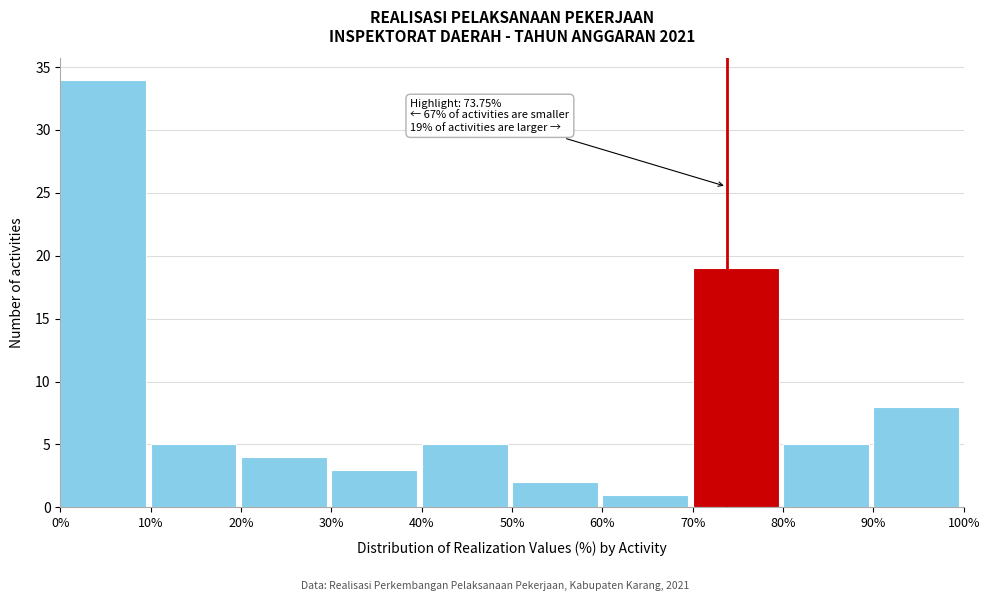

Which range on the x-axis has the tallest bar?

0% to 10%